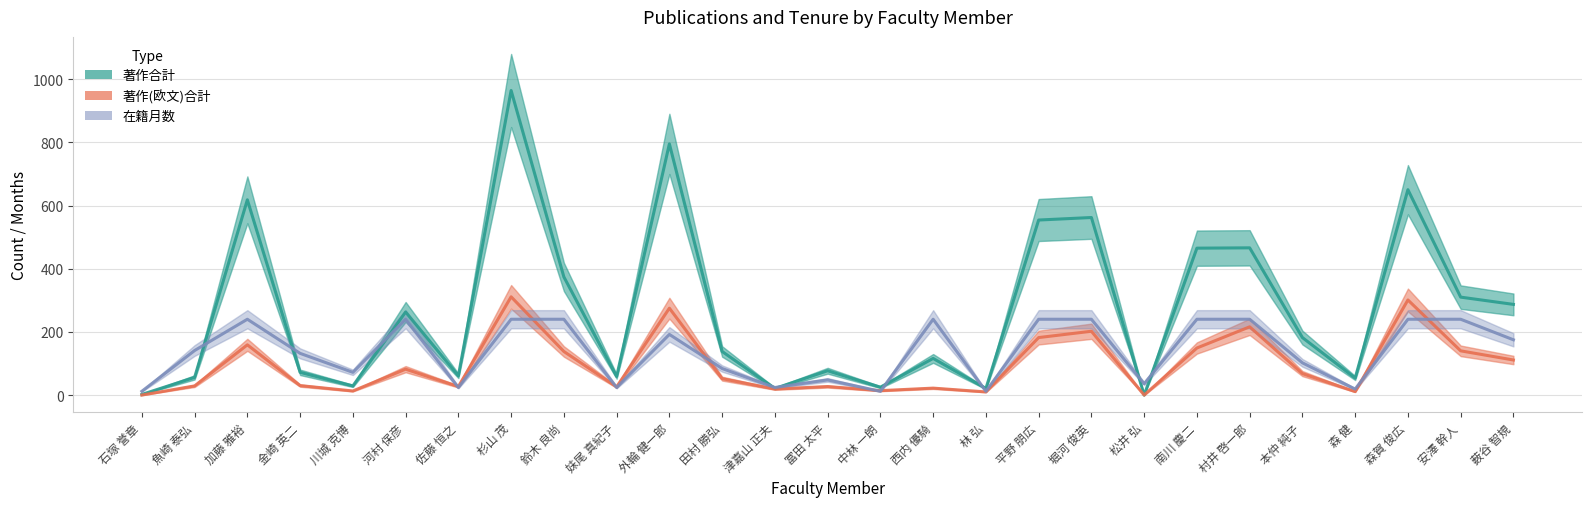

How many lines are shown in the chart?

3